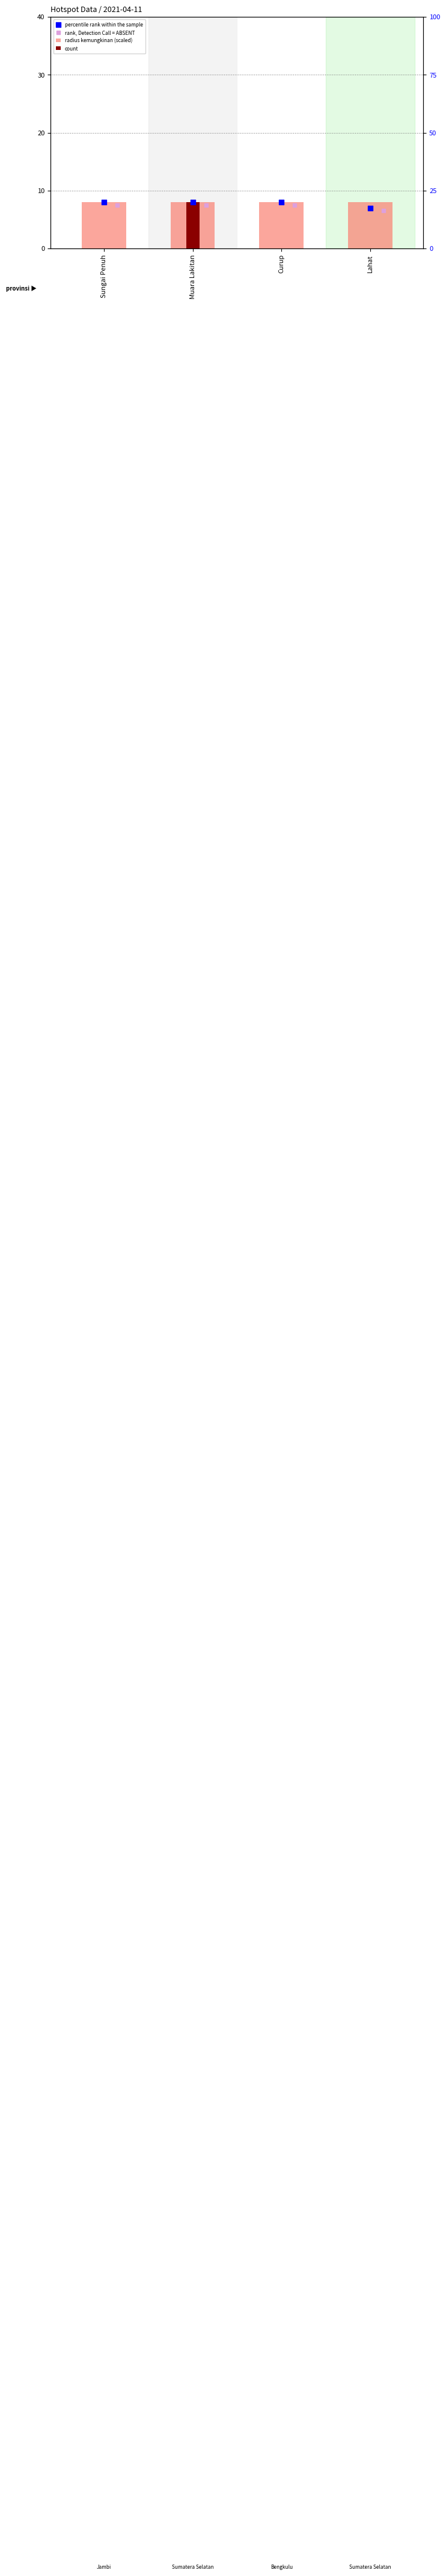

Is the value of percentile rank within the sample at Lahat greater than the value of radius kemungkinan (scaled) at Muara Lakitan?

No